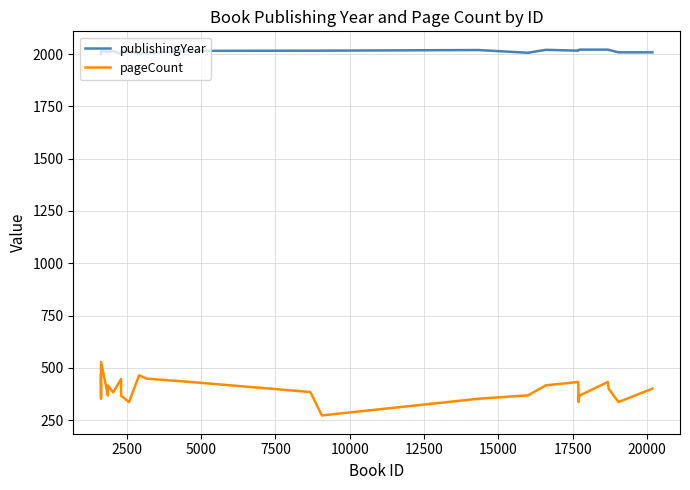

True or false: publishingYear and pageCount cross at least once.

False